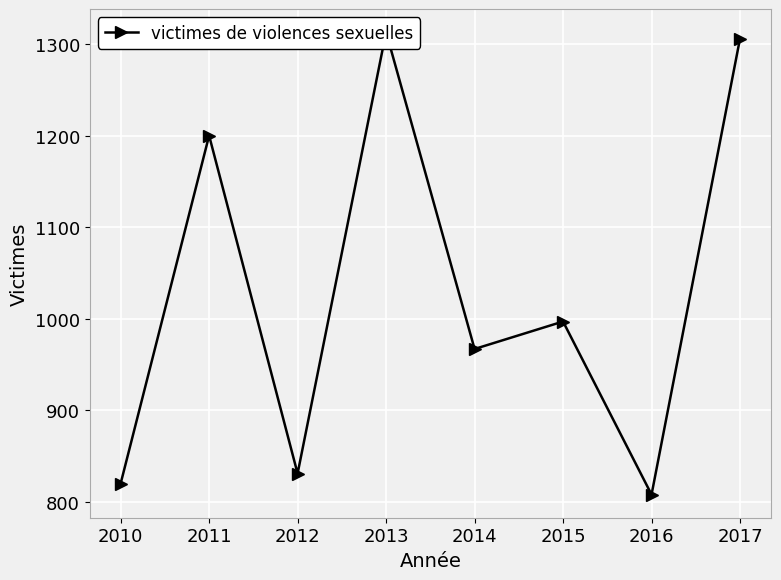

Rank the categories by value from lowest to highest.

2016, 2010, 2012, 2014, 2015, 2011, 2017, 2013